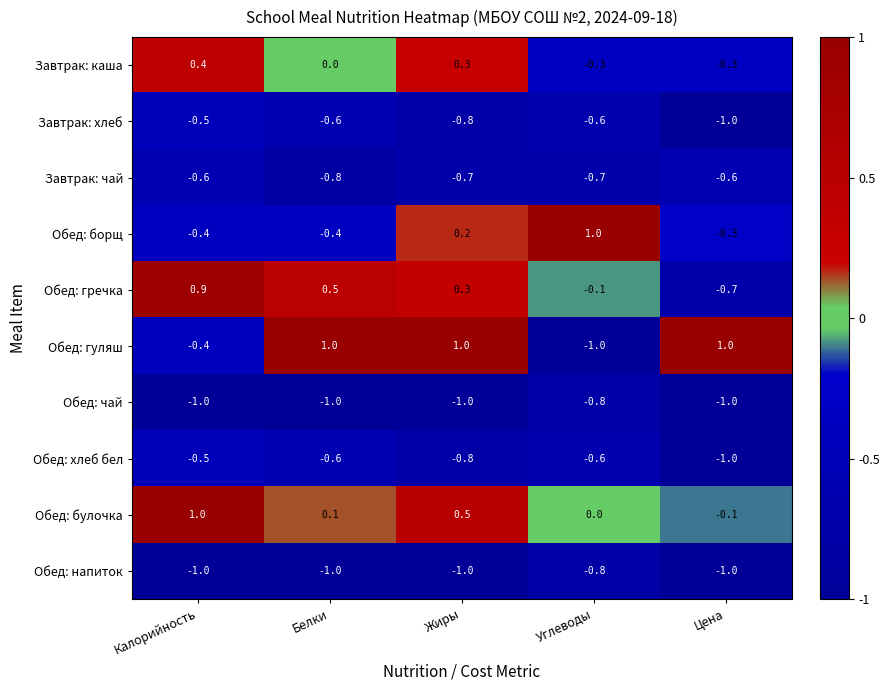

Count the number of data series in this chart.

10